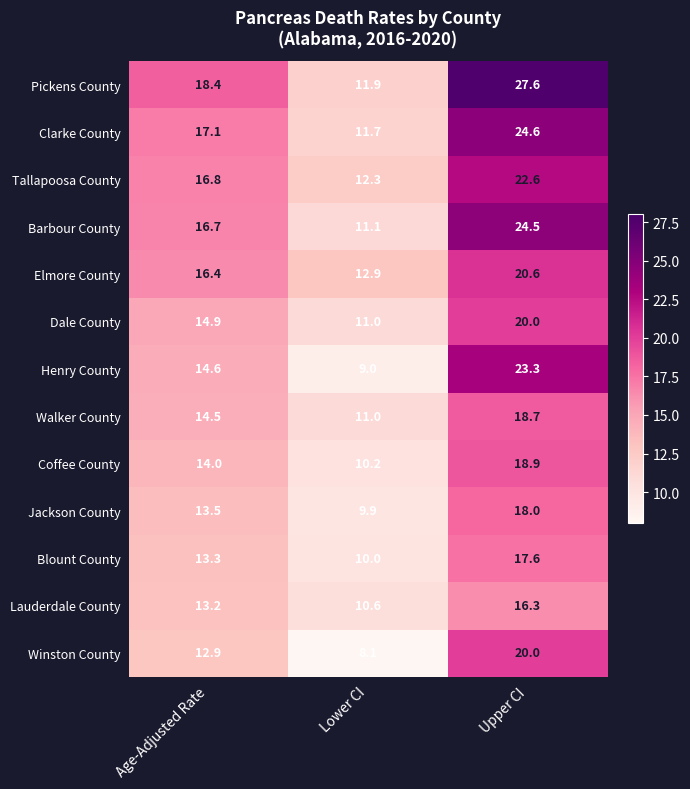

At which label is Blount County closest to 13?

Age-Adjusted Rate